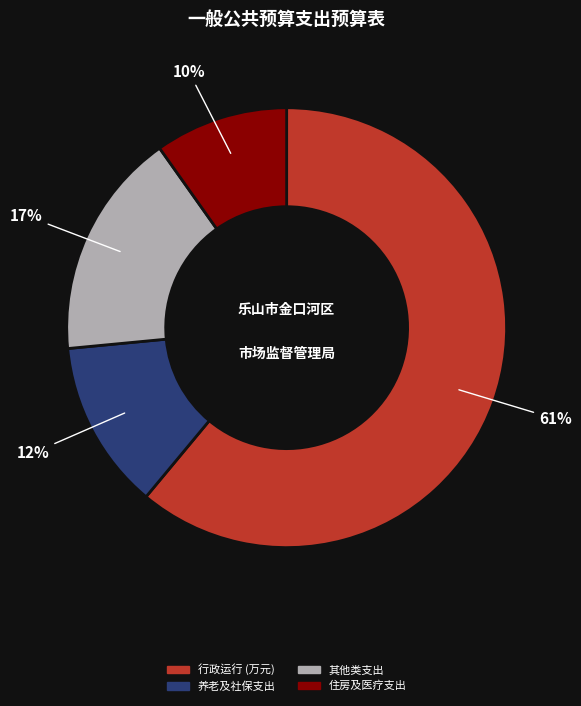

Does any single category account for the majority?

Yes